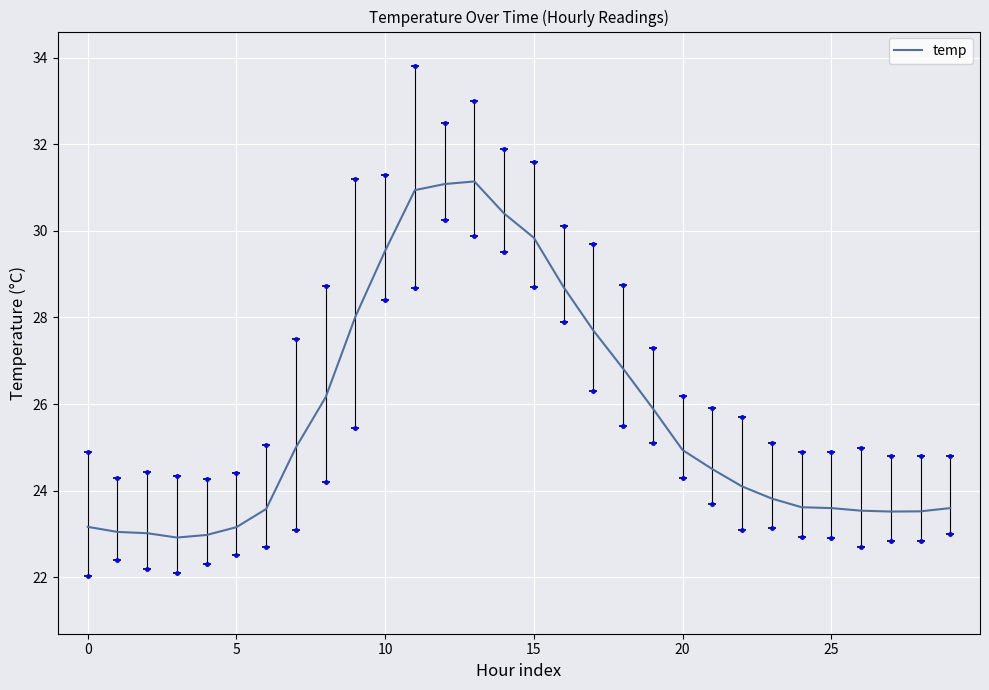

Reading right to left, list all the values displayed in this chart.

23.6	23.5	23.5	23.5	23.6	23.6	23.8	24.1	24.5	24.9	25.9	26.8	27.7	28.7	29.8	30.4	31.1	31.1	30.9	29.5	28.0	26.2	25.0	23.6	23.2	23.0	22.9	23.0	23.1	23.2